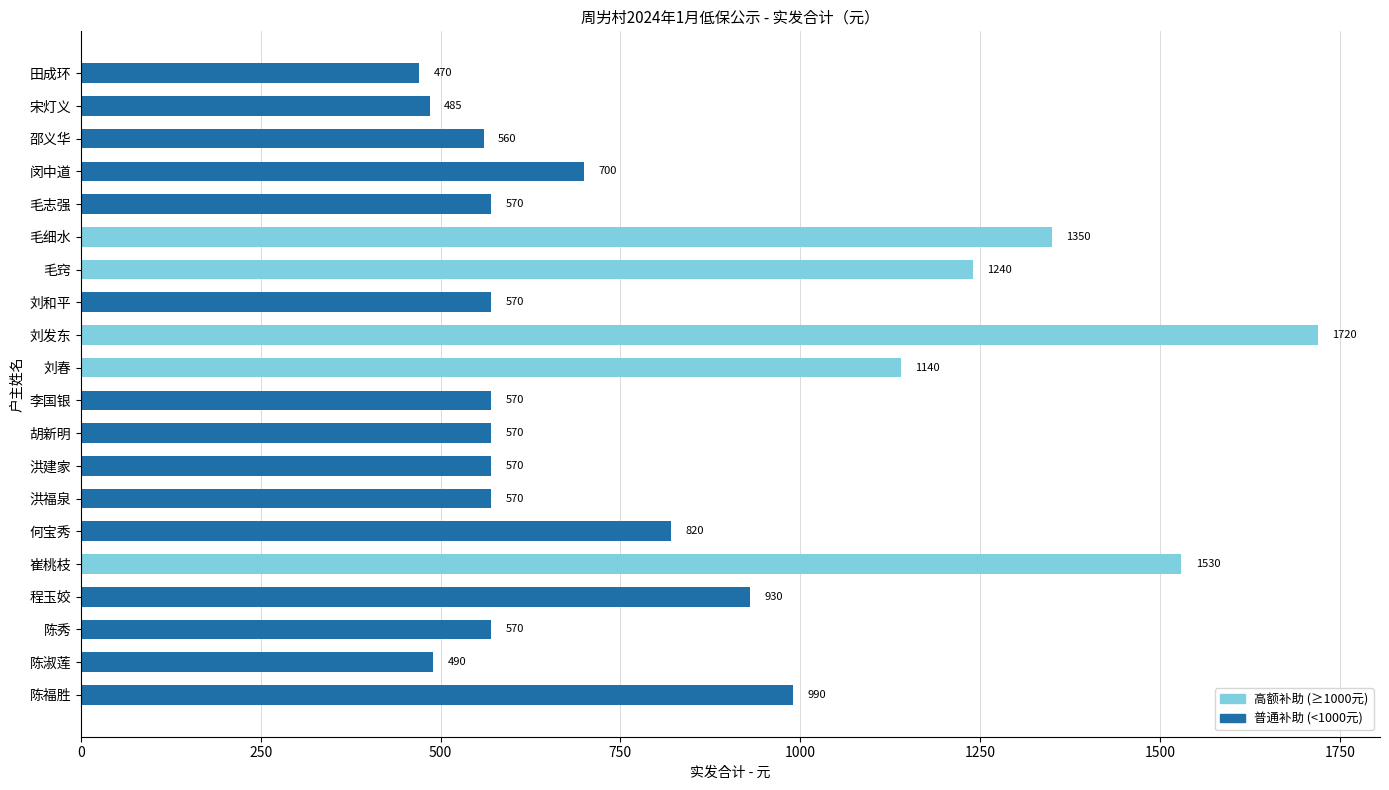

True or false: the data shows 490 at 陈淑莲.

True